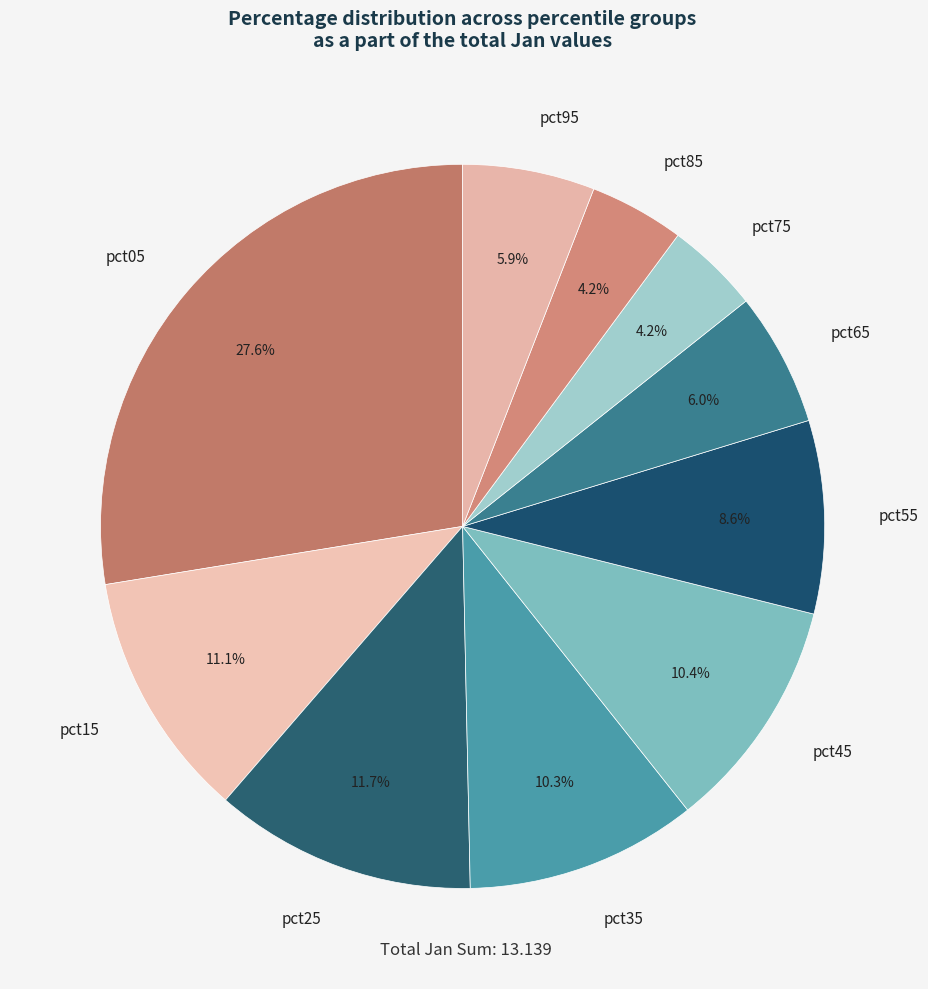

The pct65 slice represents 1% of the pie. True or false?

False